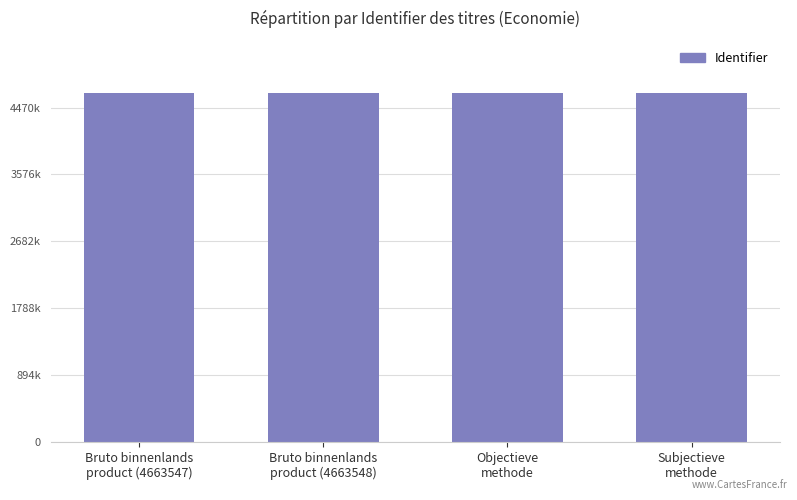

Does the chart contain any negative values?

No